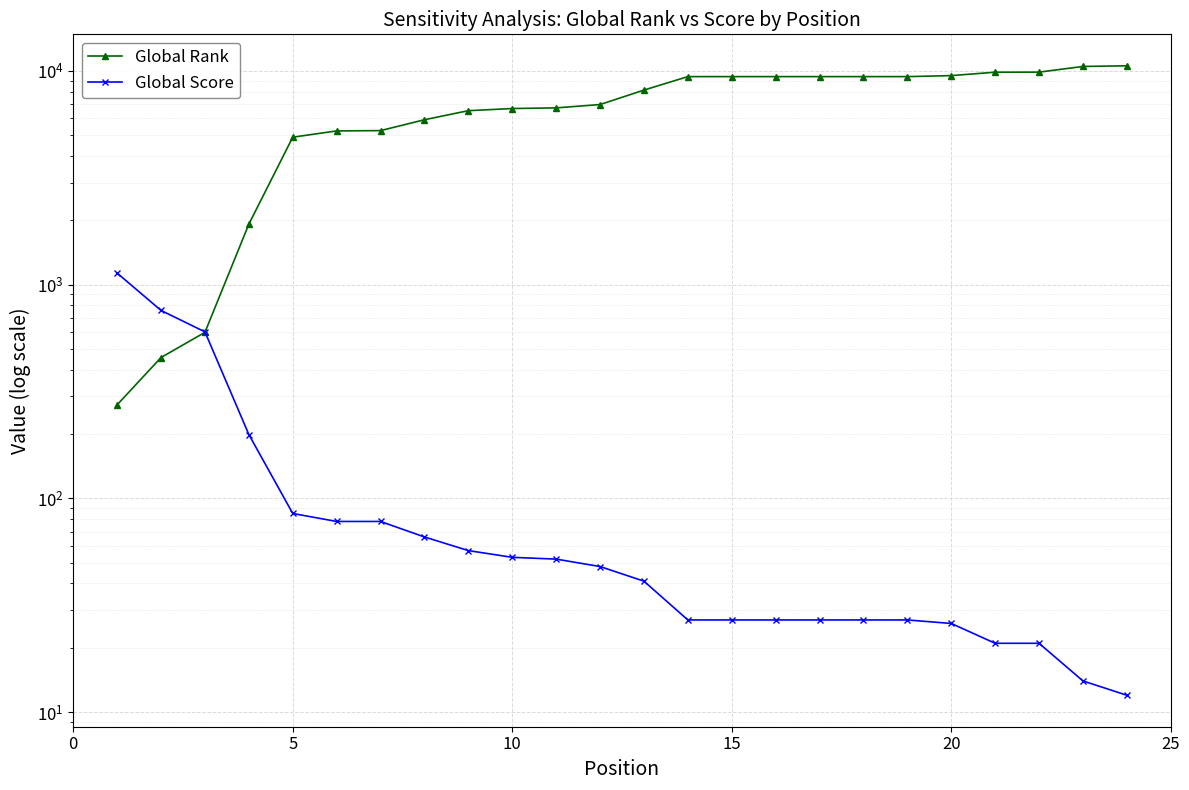

Reading right to left, extract all data points from this chart.

Global Rank: 10555	10481	9859	9853	9497	9395	9395	9395	9395	9395	9395	8126	6955	6709	6662	6510	5904	5252	5235	4892	1917	598	456	274
Global Score: 12	14	21	21	26	27	27	27	27	27	27	41	48	52	53	57	66	78	78	85	199	601	757	1132